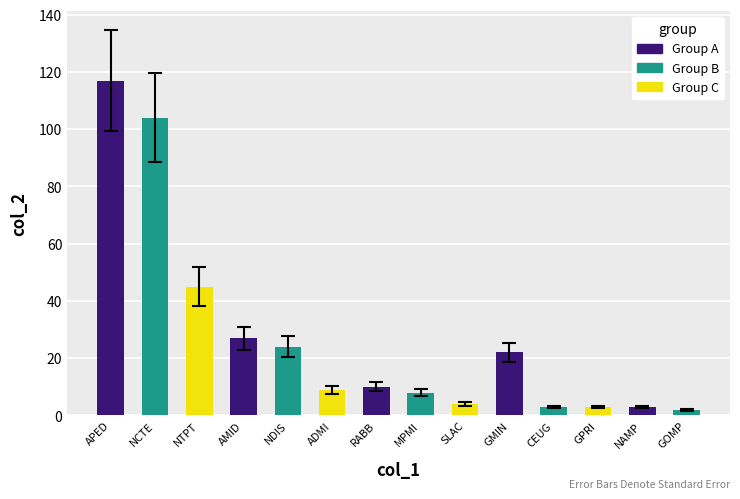

Reading right to left, extract all data points from this chart.

GOMP=2	NAMP=3	GPRI=3	CEUG=3	GMIN=22	SLAC=4	MPMI=8	RABB=10	ADMI=9	NDIS=24	AMID=27	NTPT=45	NCTE=104	APED=117